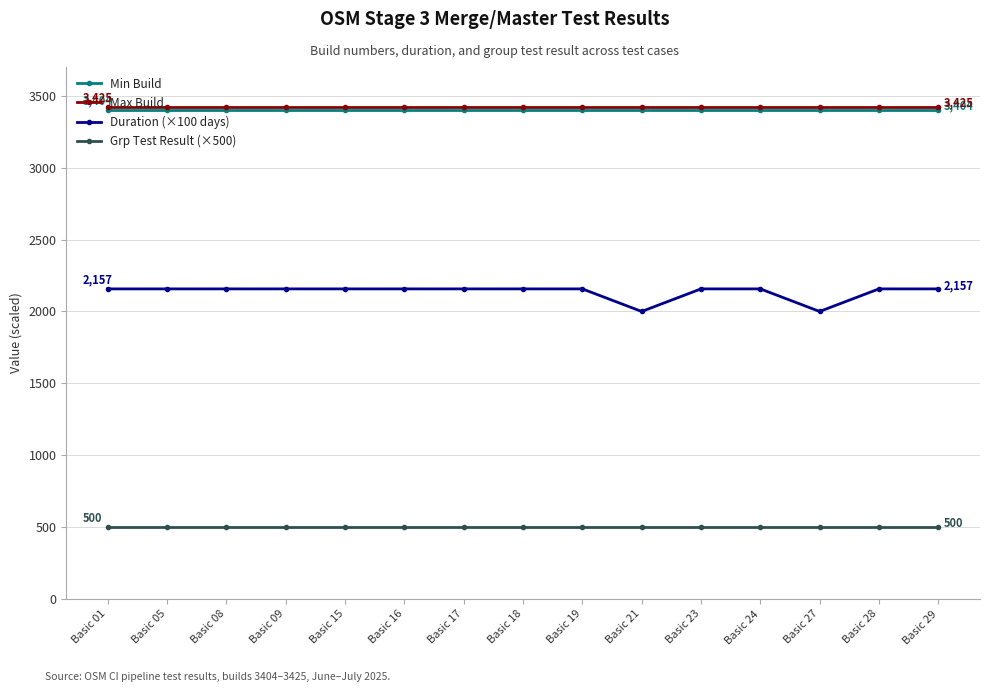

How many lines are shown in the chart?

4